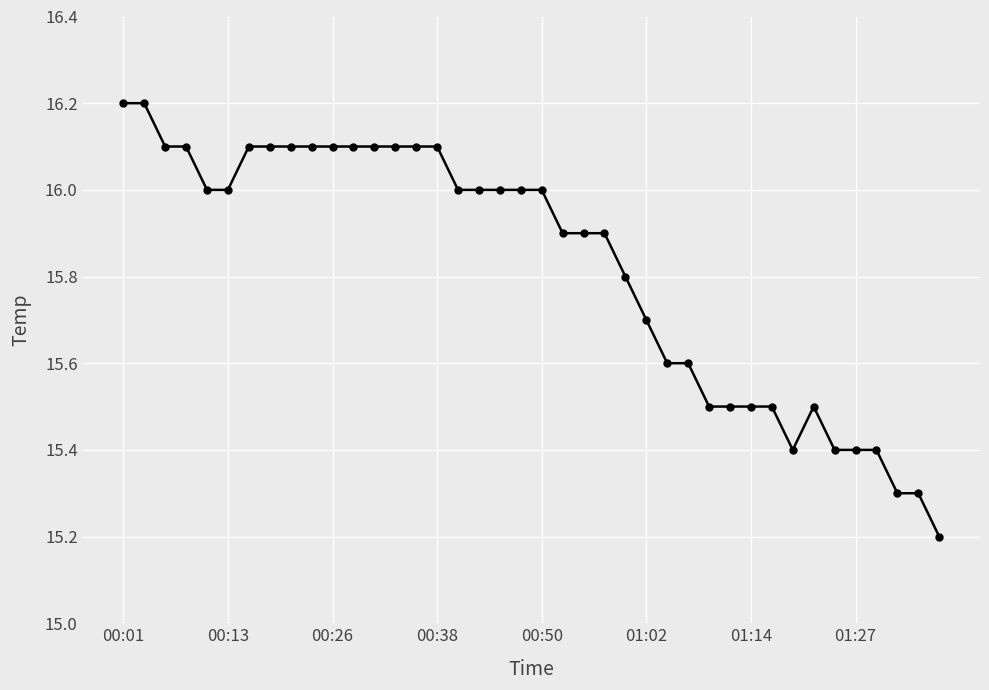

What is the difference between the second highest and minimum values?

1.0